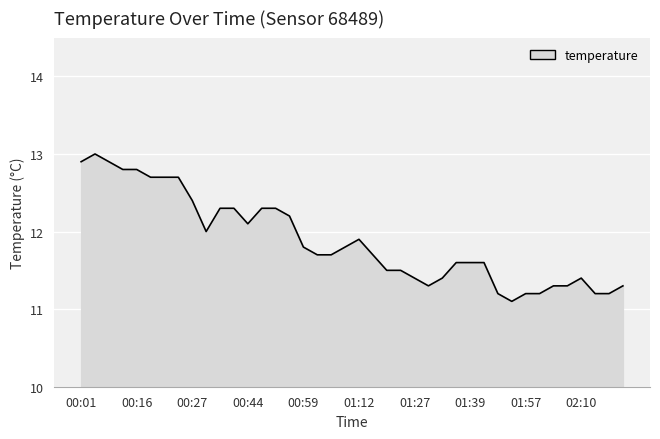

What is the greatest value displayed?

13.0